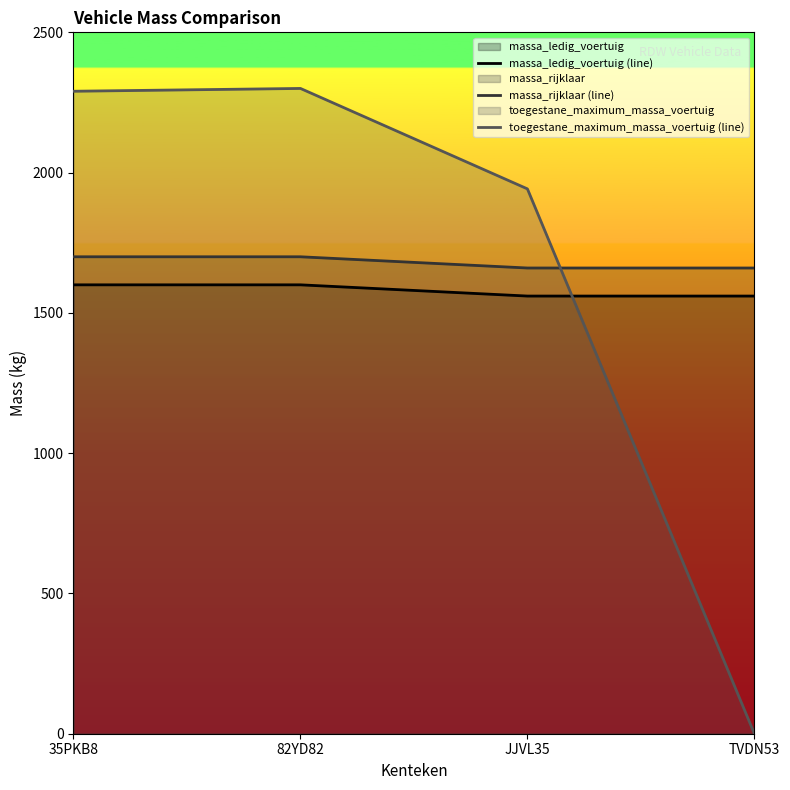

True or false: toegestane_maximum_massa_voertuig (line) and massa_rijklaar (line) intersect in this chart.

True